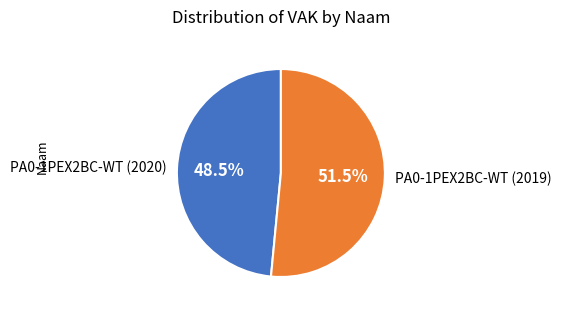

The PA0-1PEX2BC-WT (2020) slice represents 43% of the pie. True or false?

False